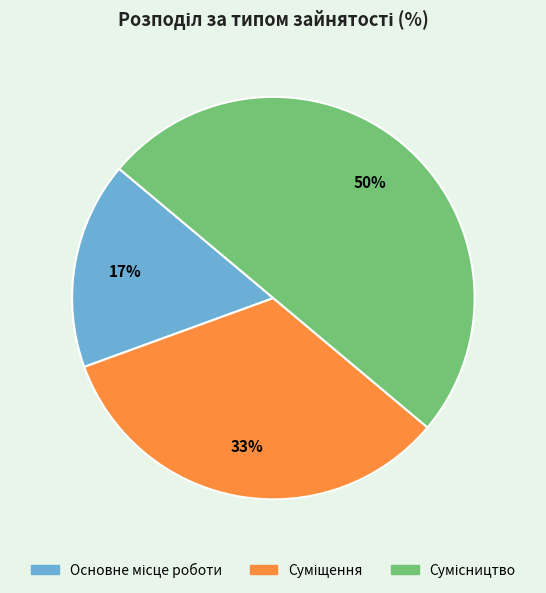

To the nearest percent, what is the difference between the largest and smallest slice percentages?

33%